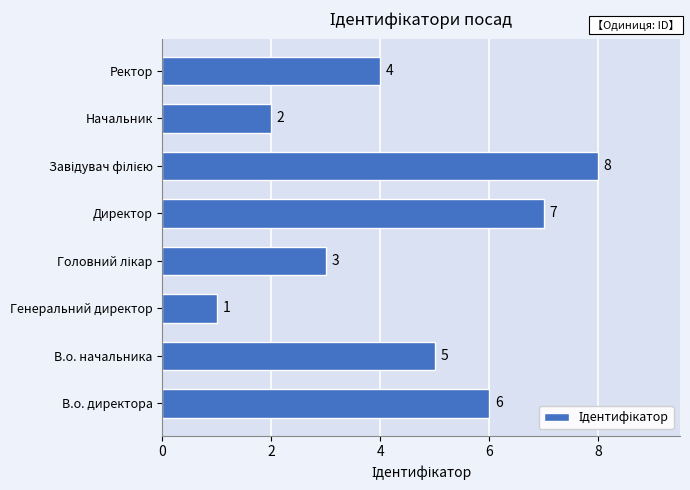

Does the chart contain stacked bars?

No